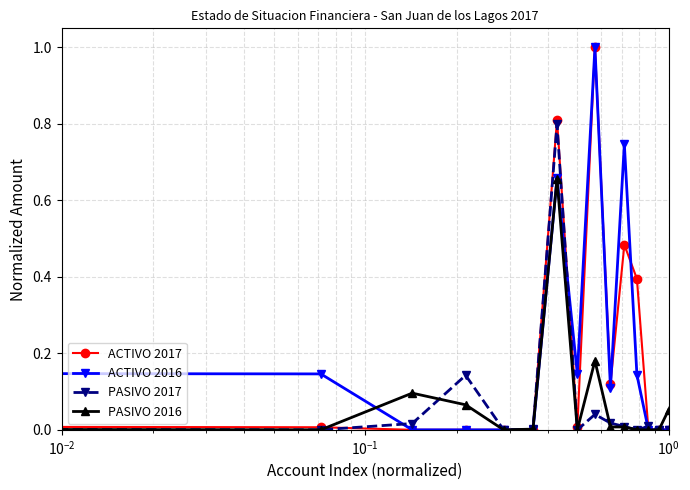

How many lines are shown in the chart?

4